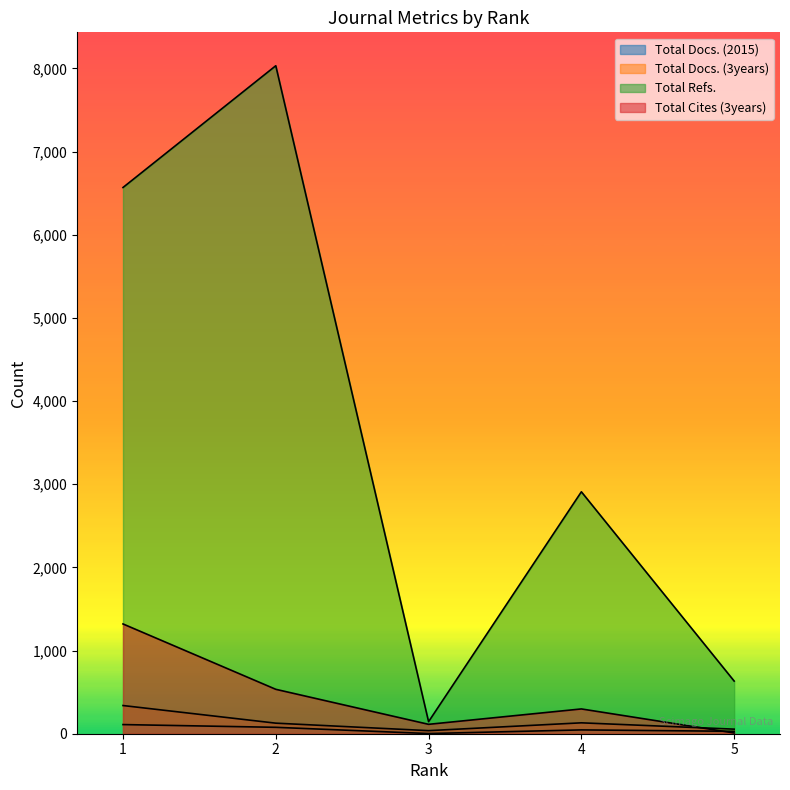

Which series has the largest range (max minus min)?

Total Refs.